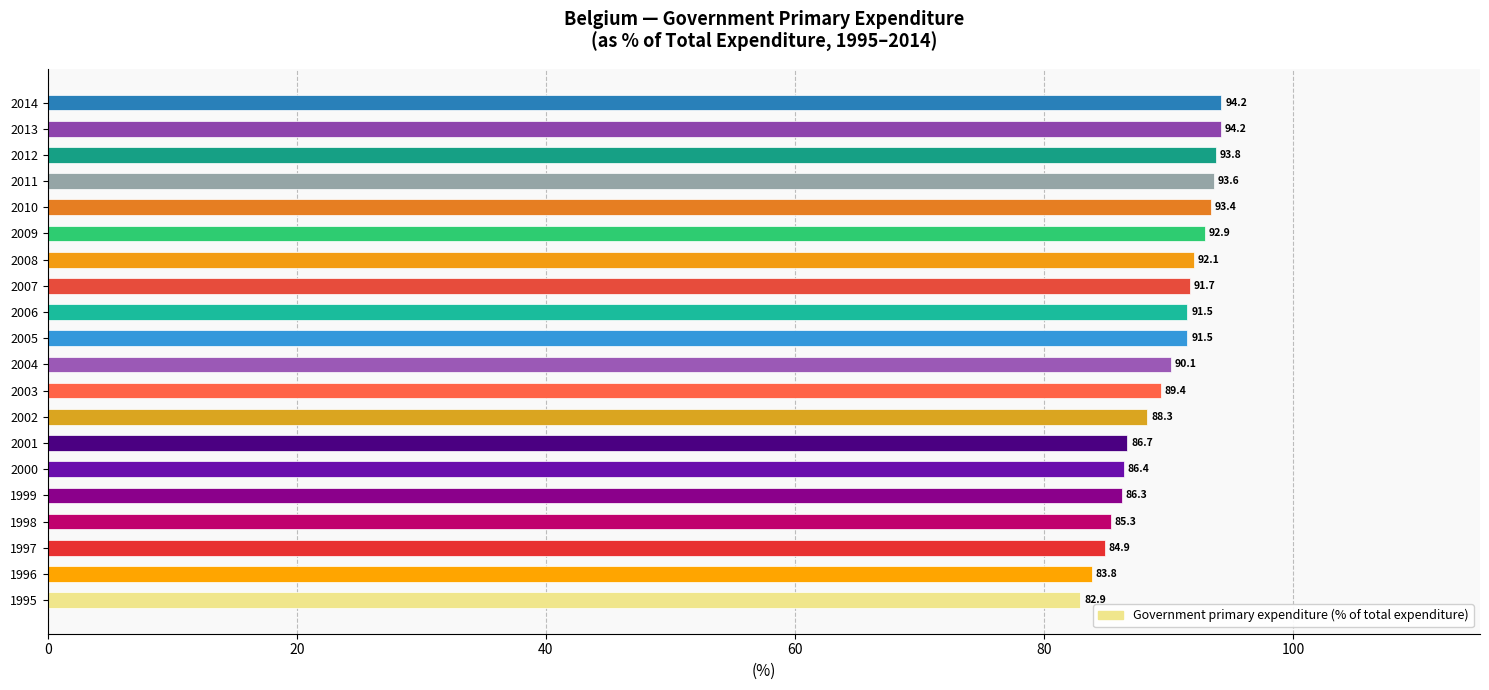

Between 2008 and 2007, which is larger?

2008